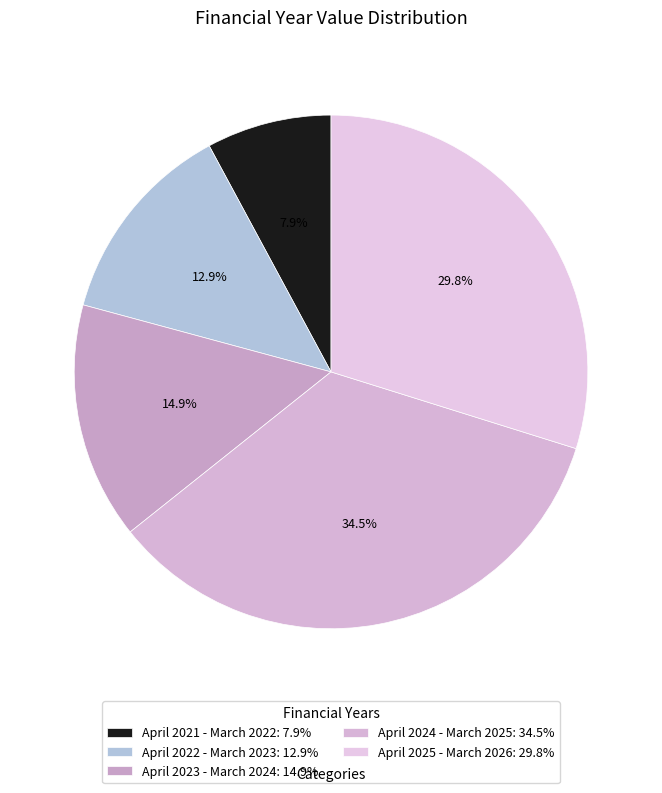

What percentage do April 2024 - March 2025 and April 2023 - March 2024 together represent?

49.4%